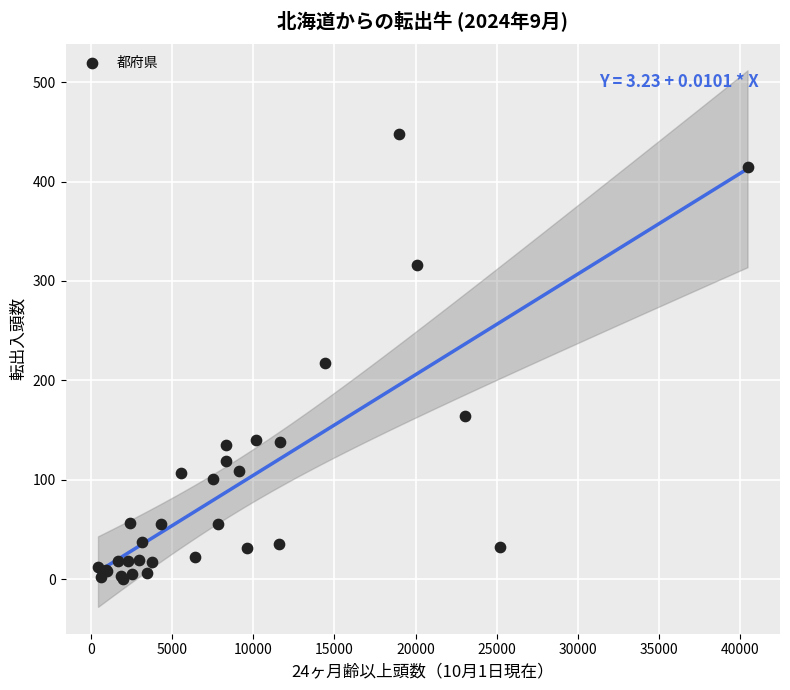

What Y value in the scatter plot is closest to 224?

218